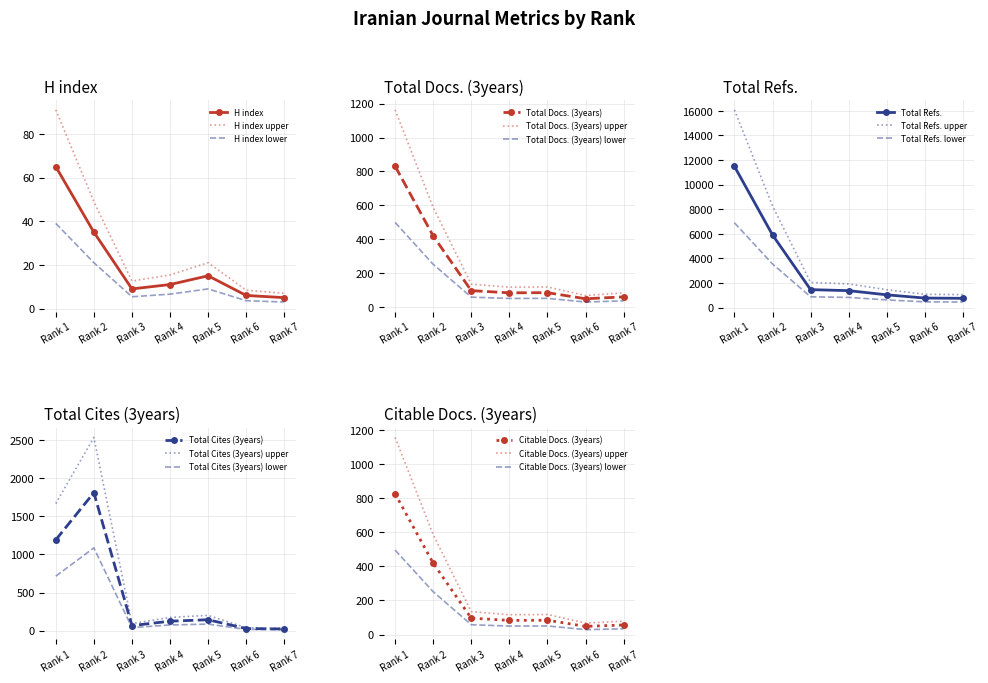

At which category is the sum across all series the highest?

Rank 1